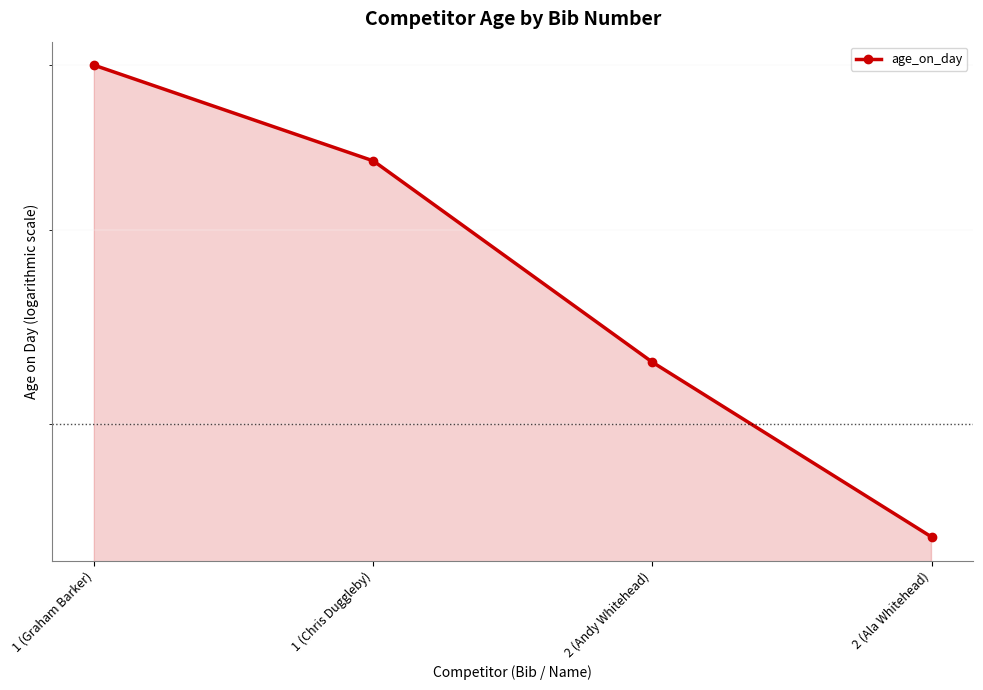

At which category does the chart reach its peak across all series?

1 (Graham Barker)